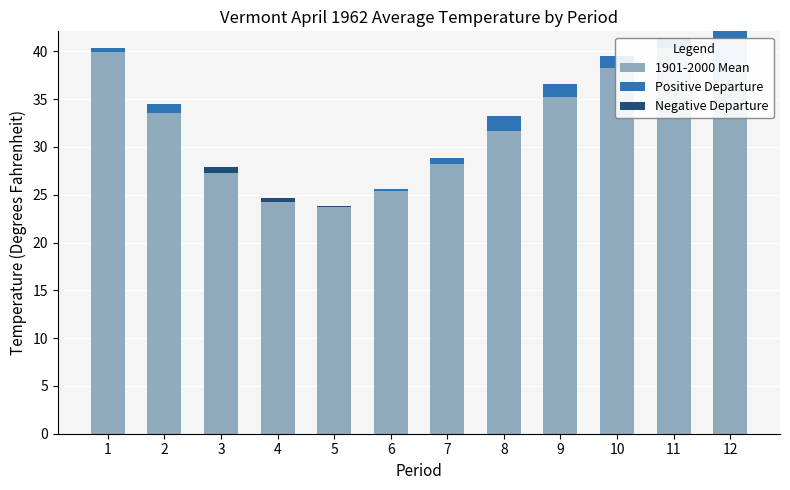

Count the number of data series in this chart.

3